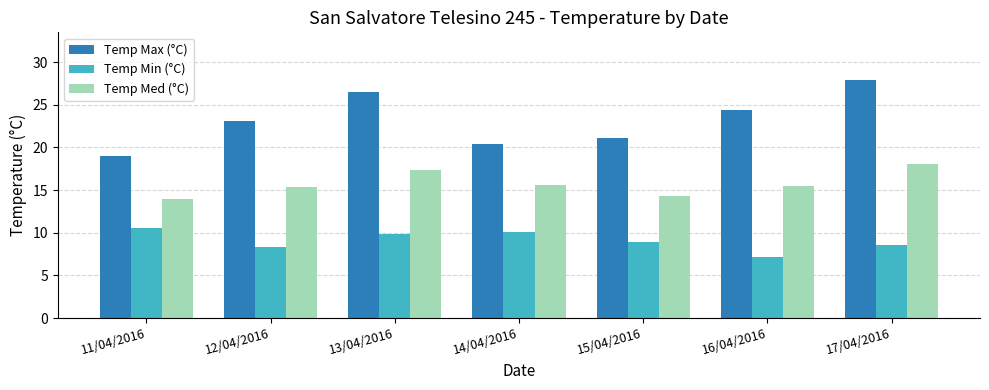

Between 14/04/2016 and 15/04/2016, which series saw the biggest shift?

Temp Med (°C)